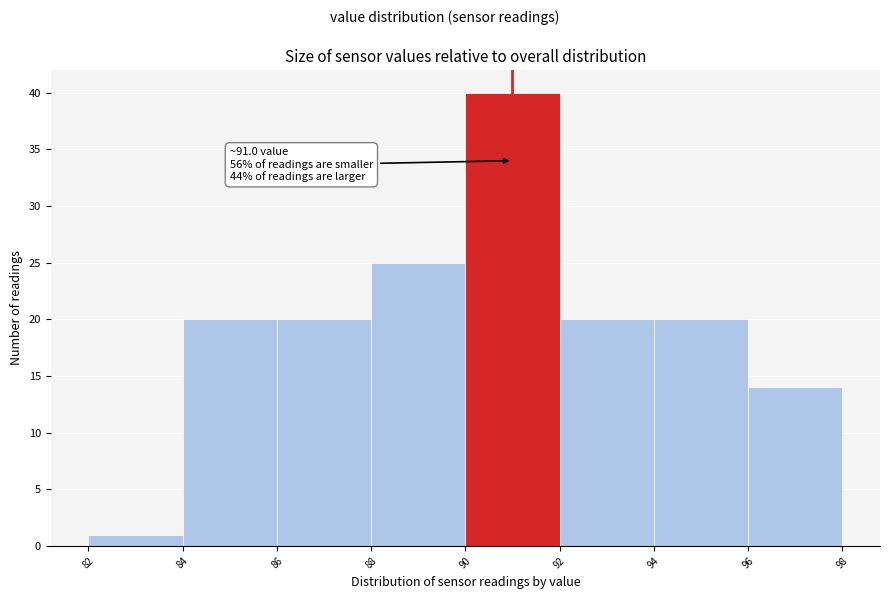

Over which range of the x-axis is the bar tallest?

90 to 92